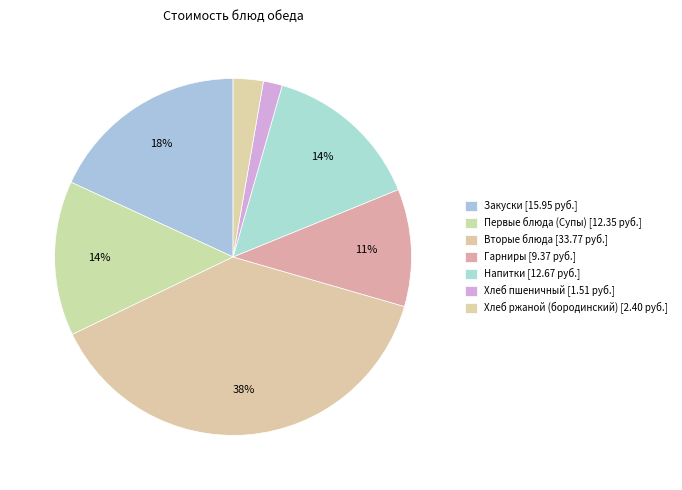

Count the number of slices in the pie.

7